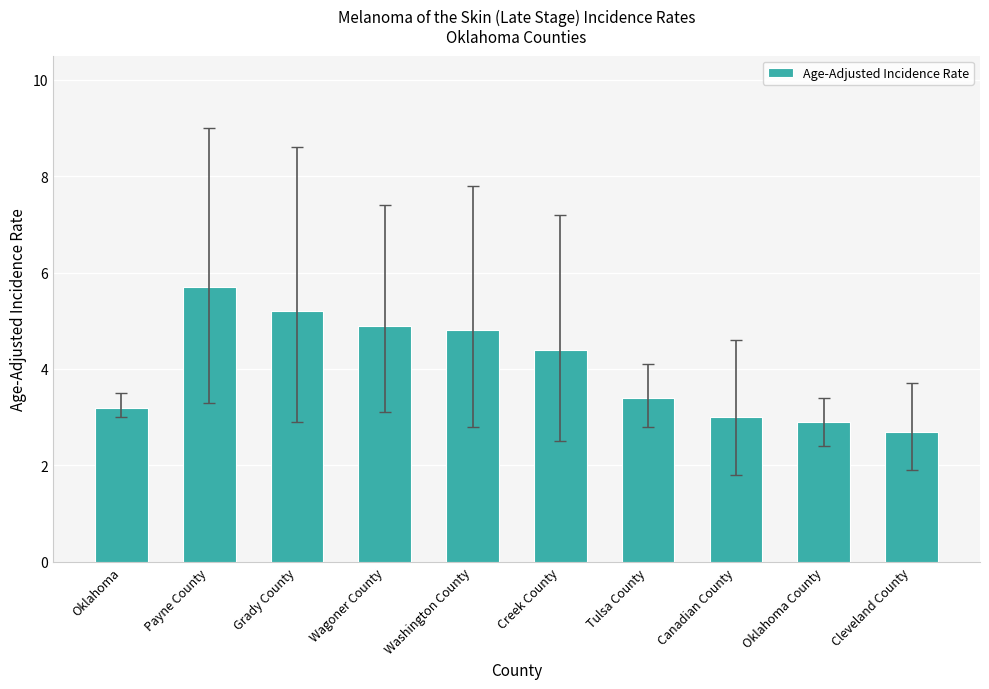

What is the label of the 10th bar from the left?

Cleveland County